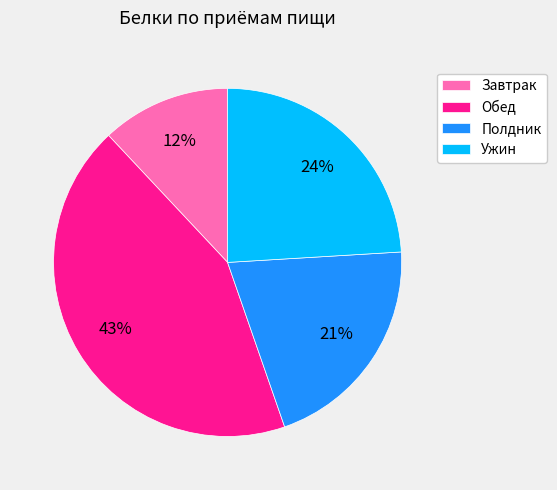

Count the number of slices in the pie.

4